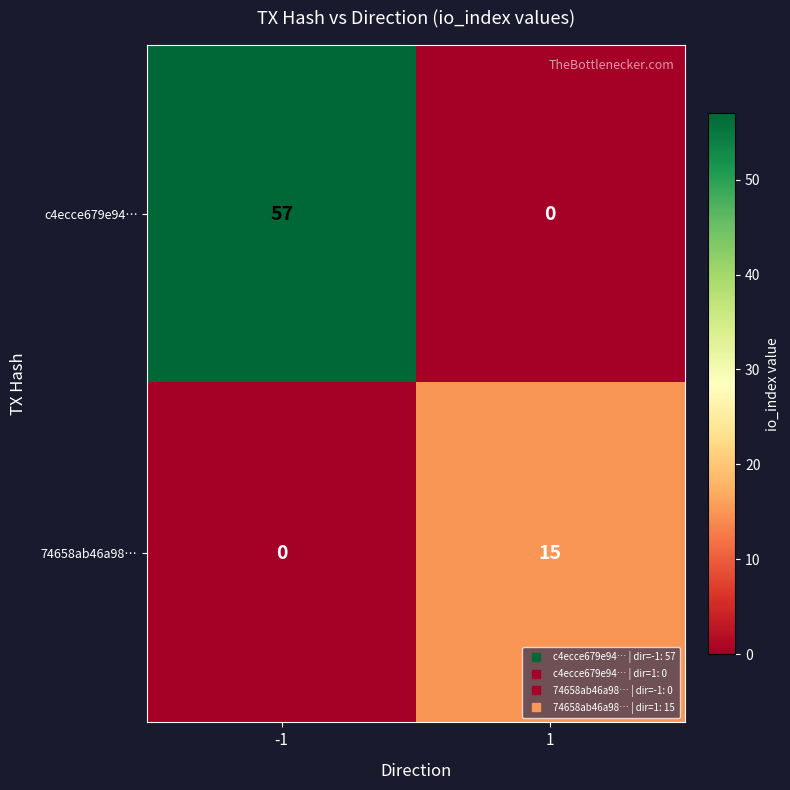

Rank the series by their maximum value, from highest to lowest.

c4ecce679e94…, 74658ab46a98…